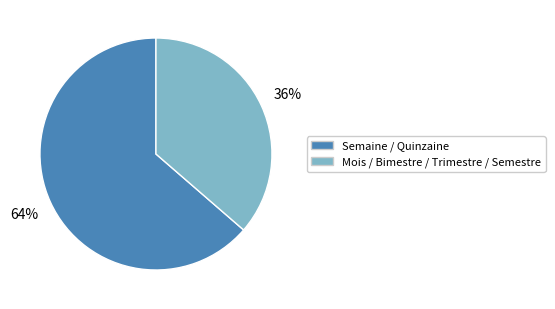

Count the number of slices in the pie.

2